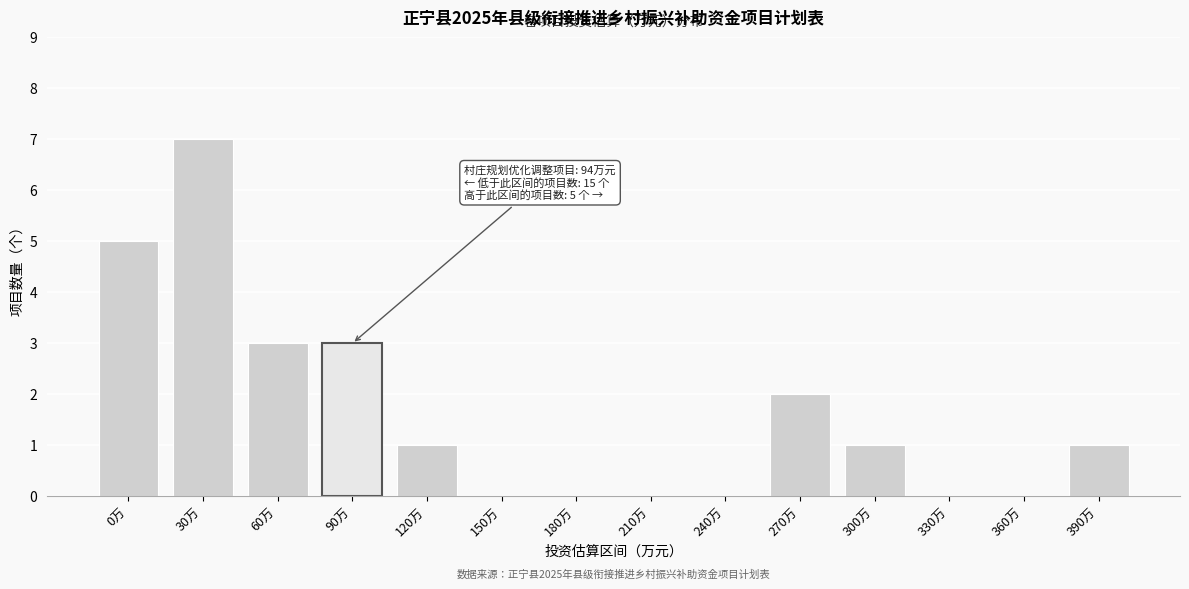

Reading right to left, what are all the values shown in this chart?

390万=1	360万=0	330万=0	300万=1	270万=2	240万=0	210万=0	180万=0	150万=0	120万=1	90万=3	60万=3	30万=7	0万=5